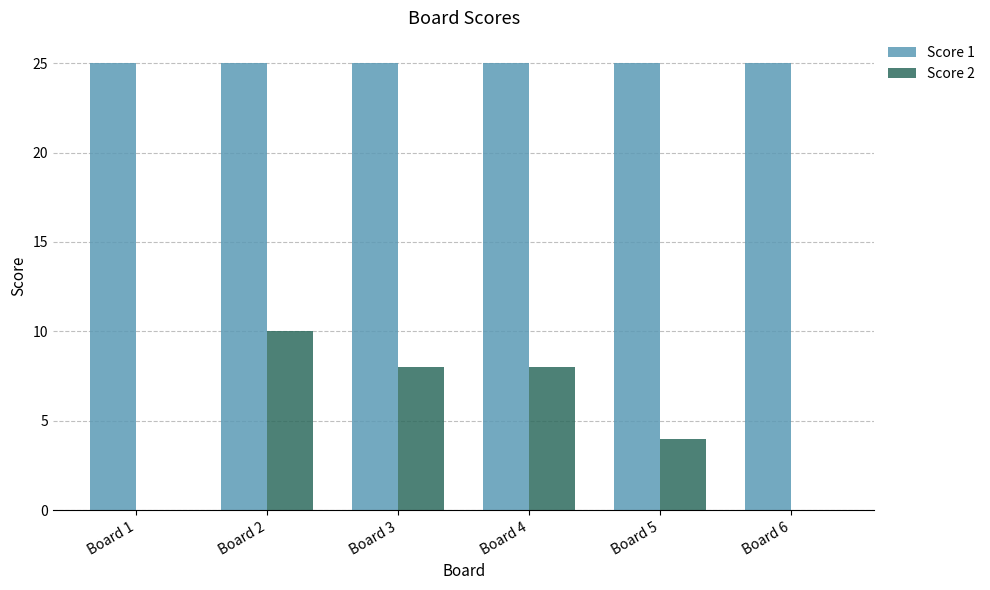

The value of Score 1 at Board 3 is 7. True or false?

False